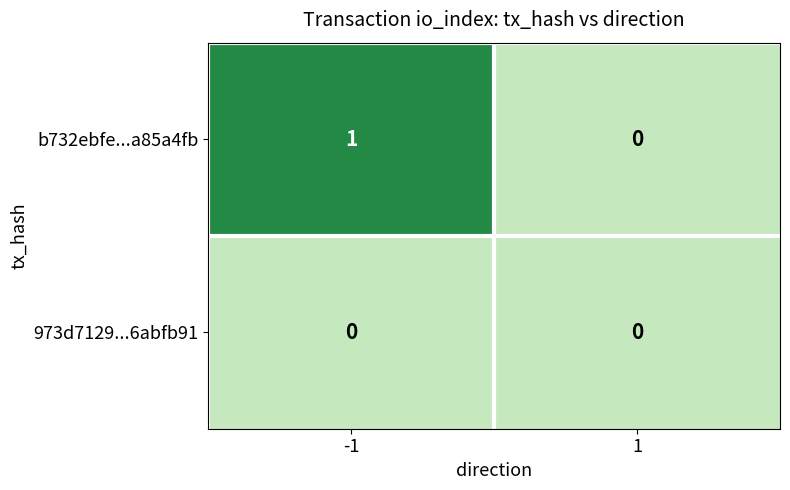

Which series has the largest range (max minus min)?

b732ebfe...a85a4fb